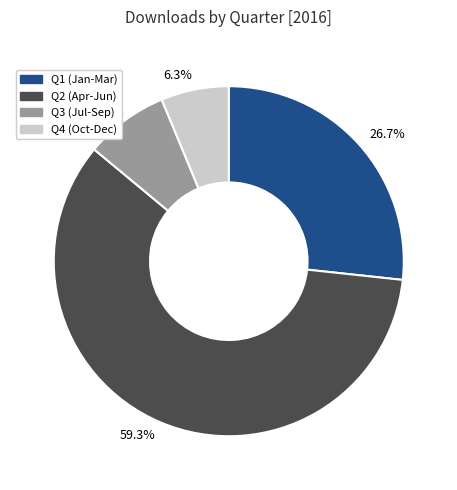

Is there any slice that represents more than half of the pie?

Yes